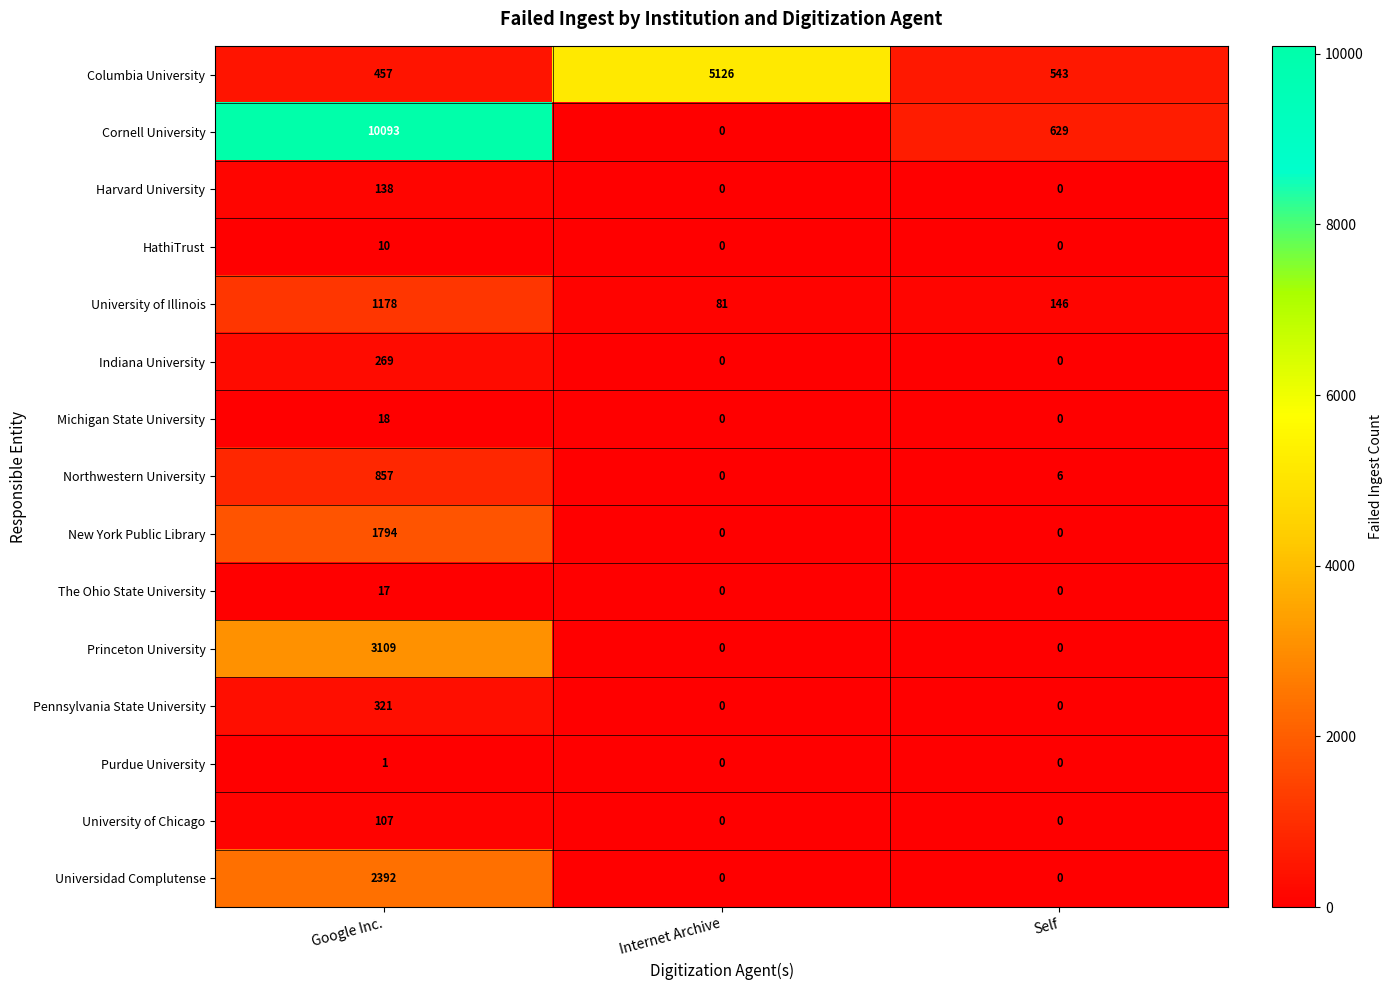

List the series in order of their peak value, highest first.

Cornell University, Columbia University, Princeton University, Universidad Complutense, New York Public Library, University of Illinois, Northwestern University, Pennsylvania State University, Indiana University, Harvard University, University of Chicago, Michigan State University, The Ohio State University, HathiTrust, Purdue University